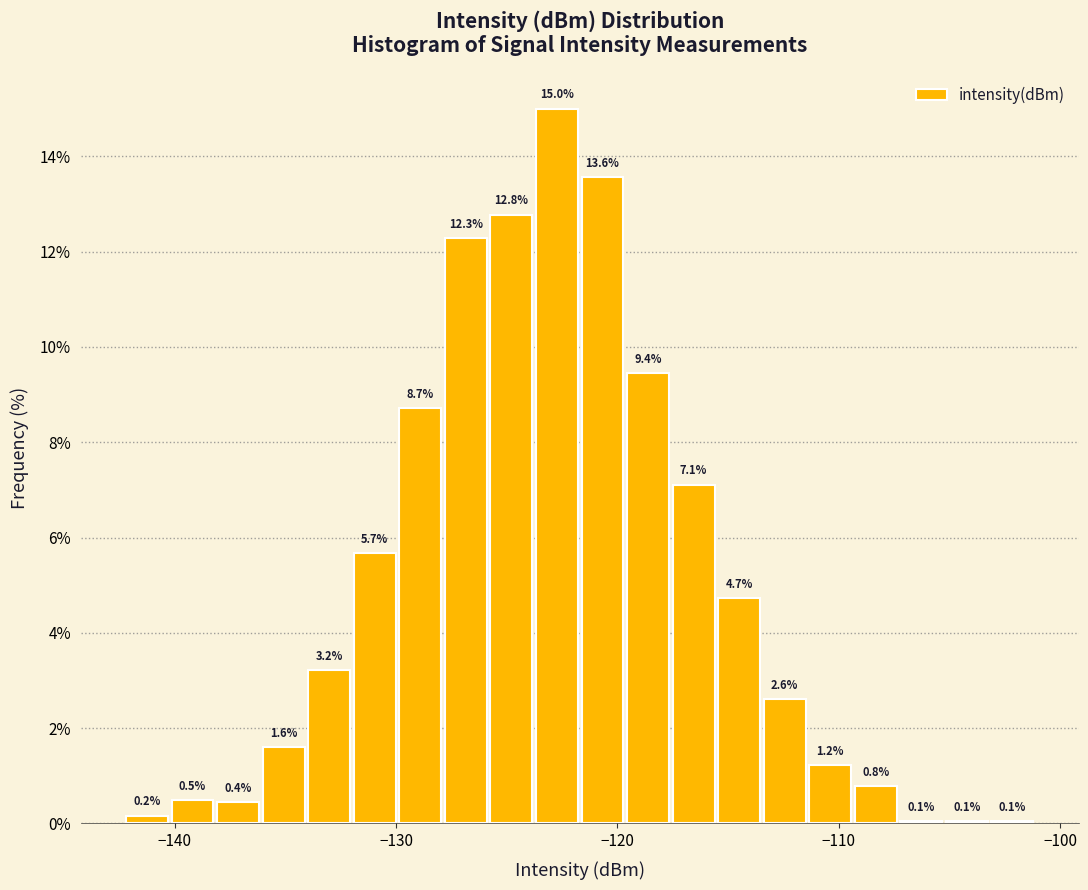

Around what value on the x-axis is the tallest bar? Give the approximate position of its centre, as read against the axis.

-123